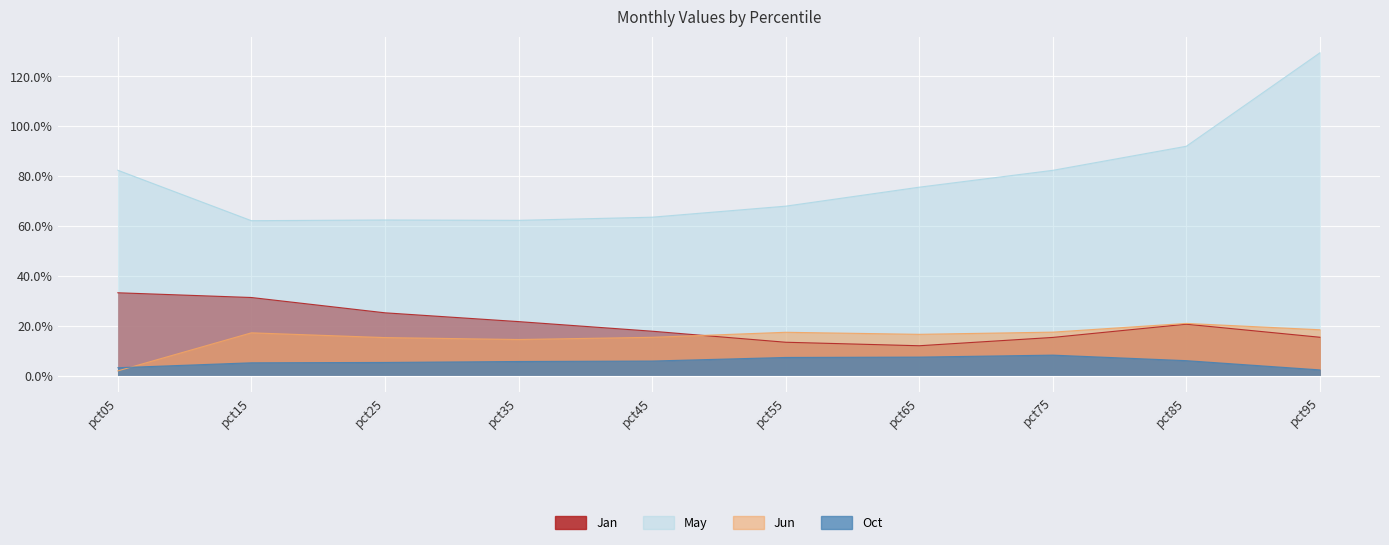

How many lines are shown in the chart?

4